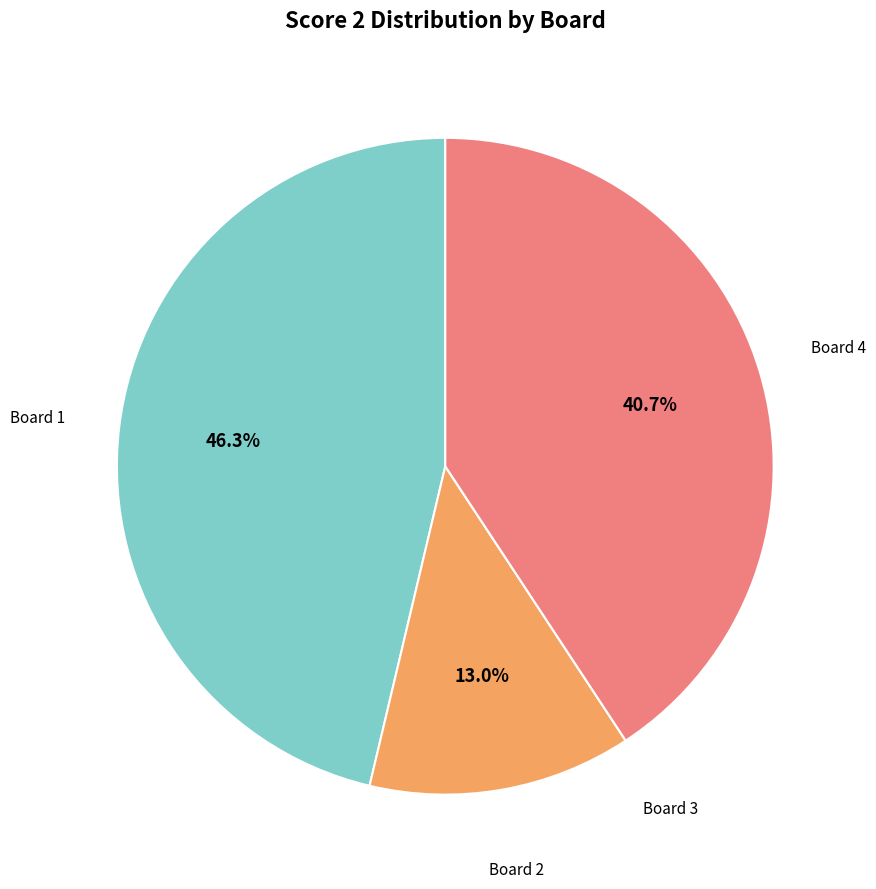

To the nearest percent, what percentage of the pie is Board 1?

46%